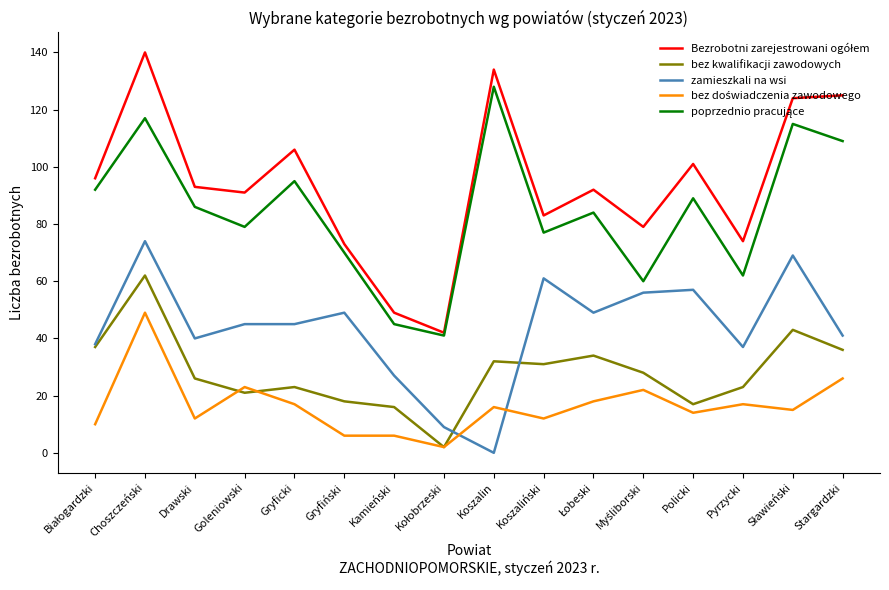

What is the greatest value displayed?

140